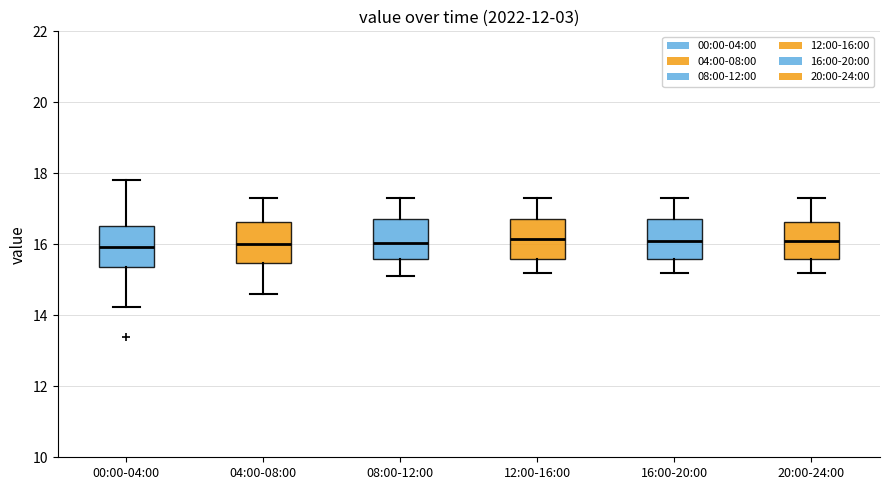

Where does the upper whisker of the box for 08:00-12:00 end on the y-axis? The values are not printed on the chart, so give them approximately, as read against the axis.

17.4